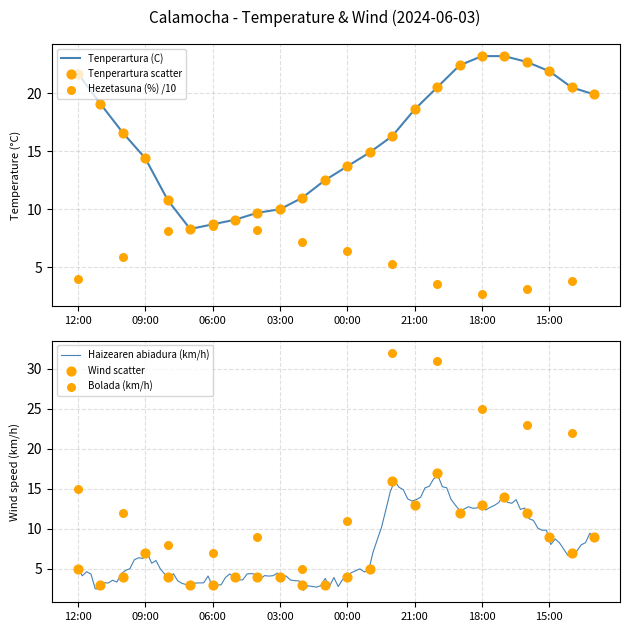

Which series contains the highest Y value?

Tenperartura (C)